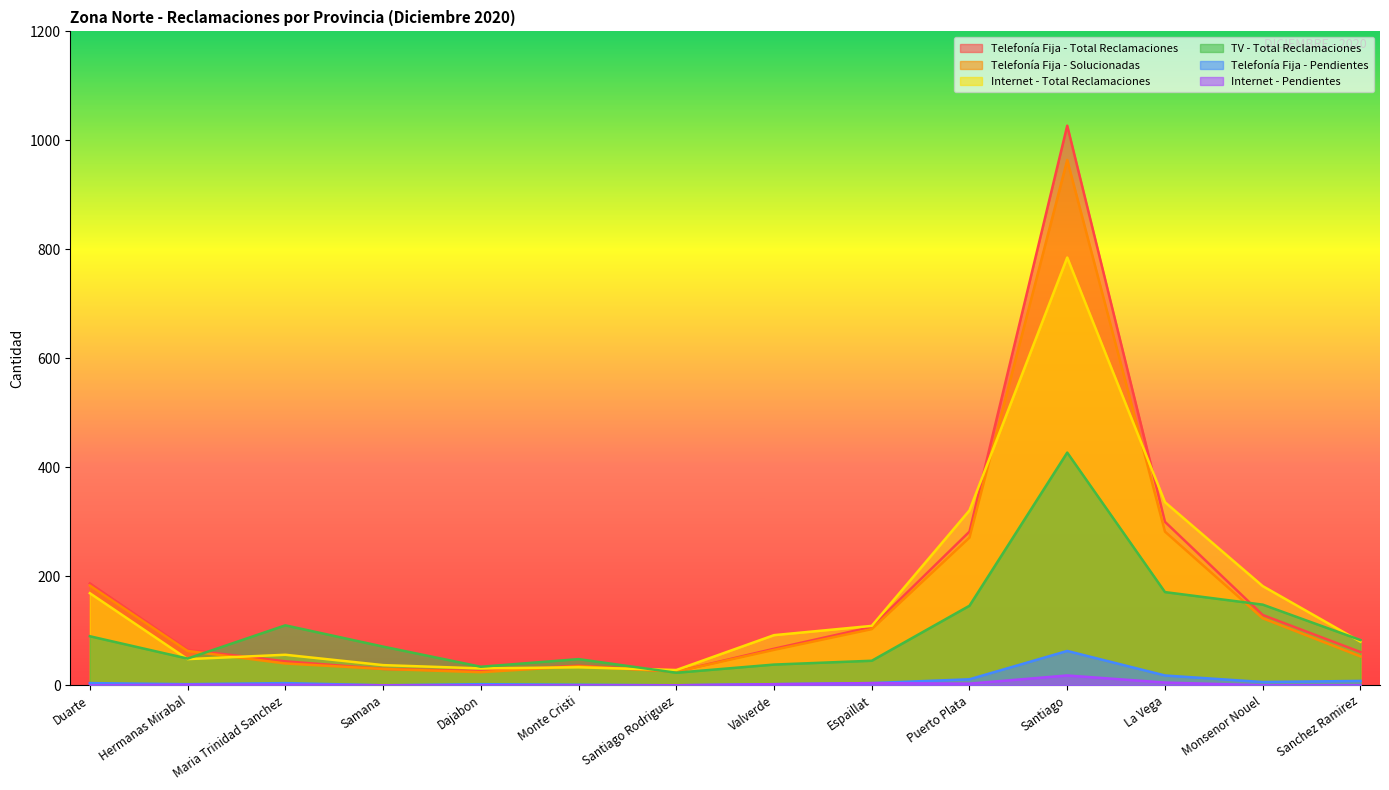

What is the difference between the Internet - Total Reclamaciones values at Monte Cristi and La Vega?

303